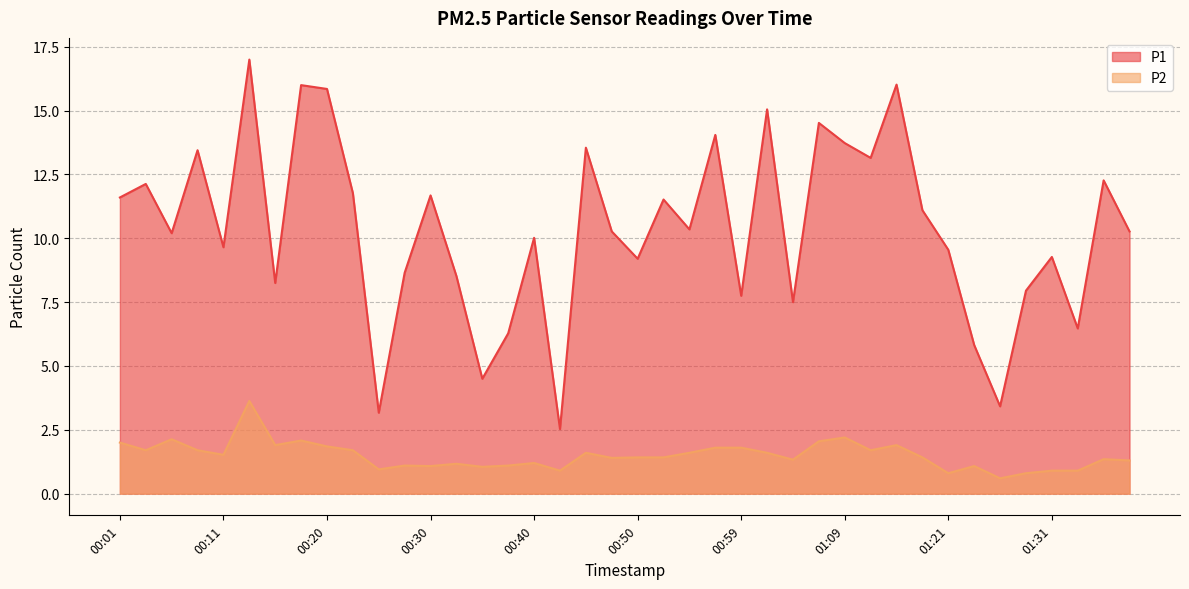

What is the difference between the P1 values at 00:33 and 00:47?

1.8